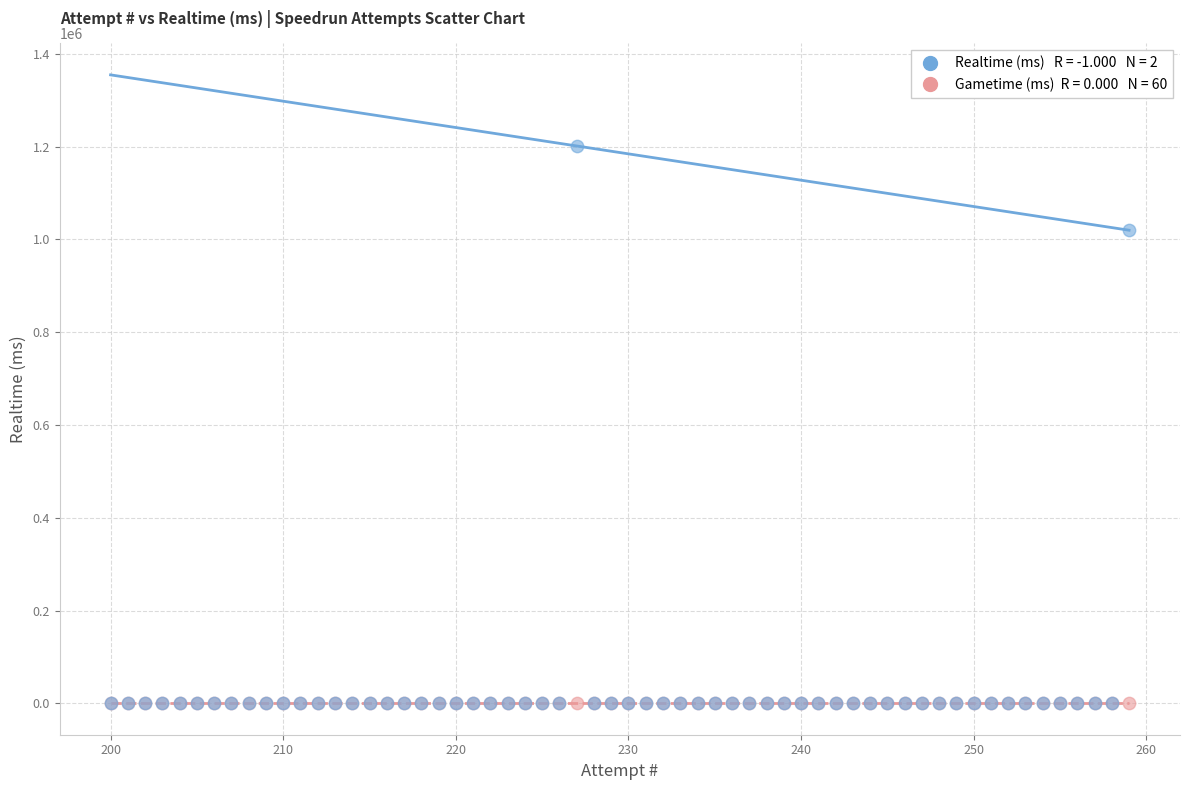

Across all series, what Y value is closest to 600822?

1019976